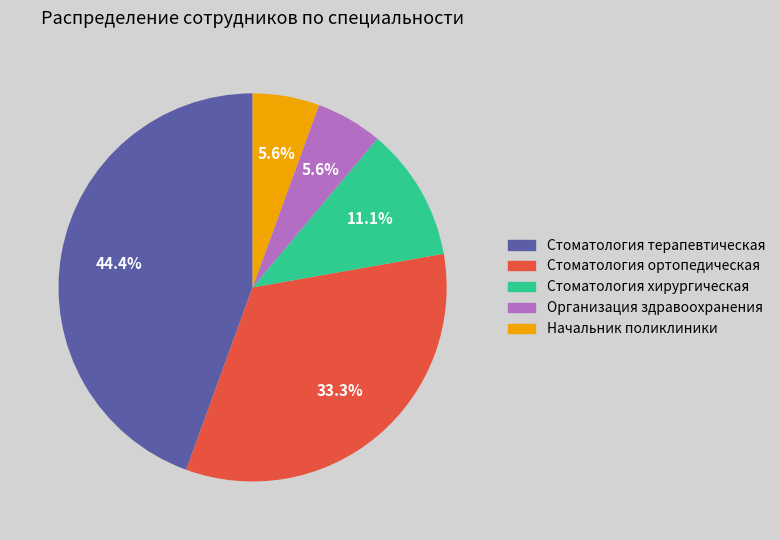

Is it true that Стоматология терапевтическая is 44% of the pie?

True